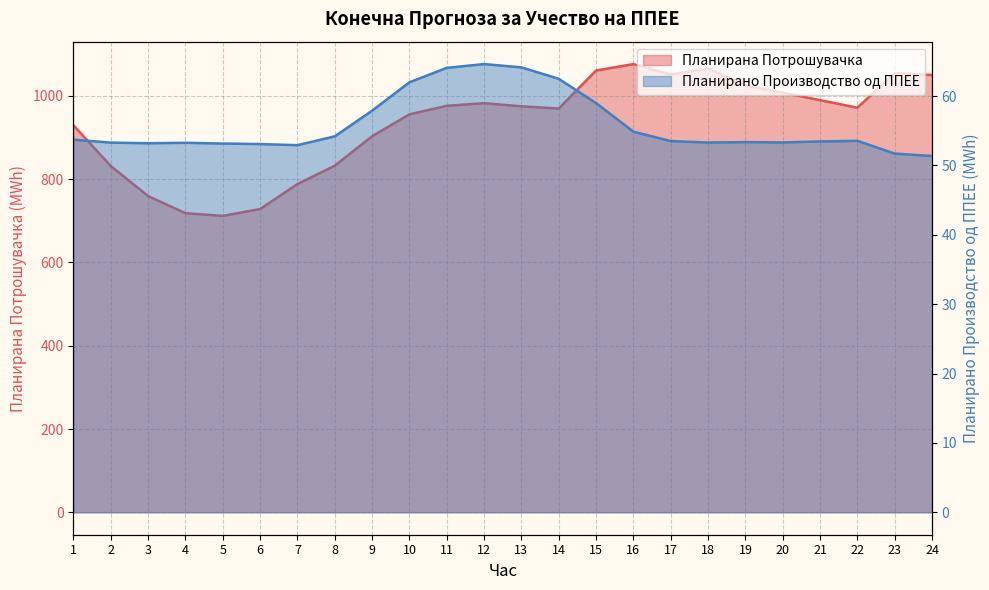

The value of Планирана Потрошувачка at 12 is 1417.2. True or false?

False